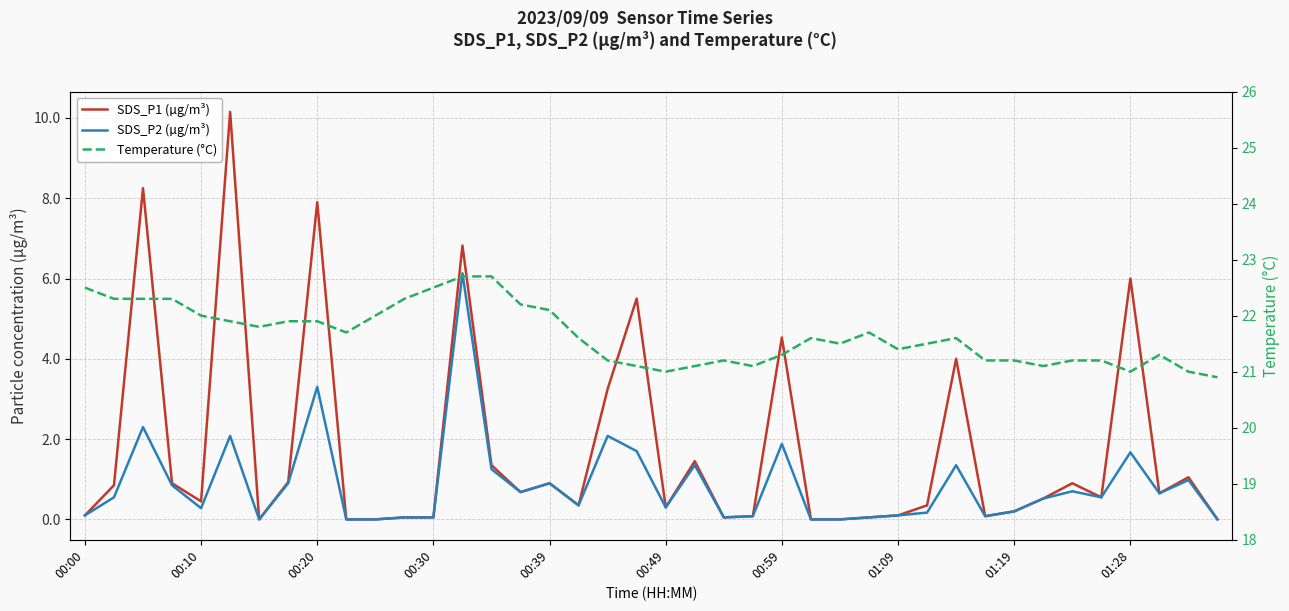

What is the difference between the maximum and second lowest values in the SDS_P1 (µg/m³) series?

10.2